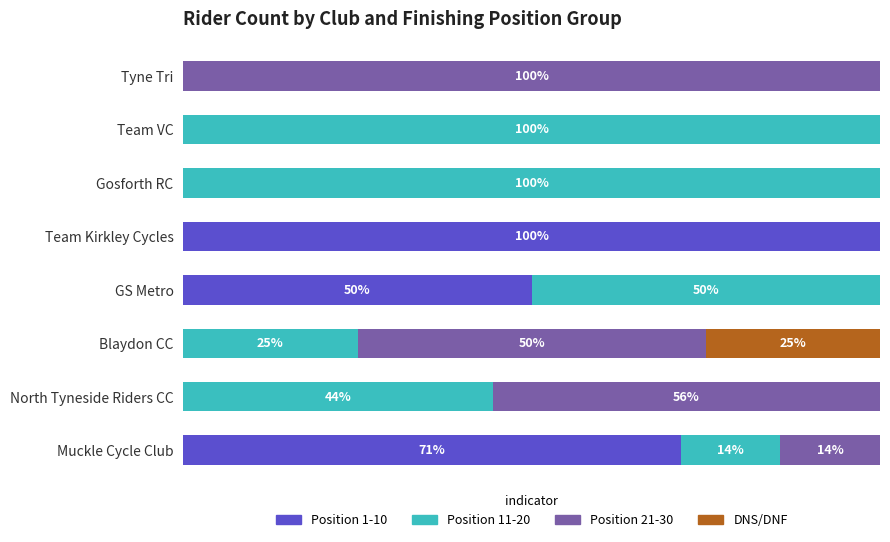

Which series has the largest range (max minus min)?

Position 11-20